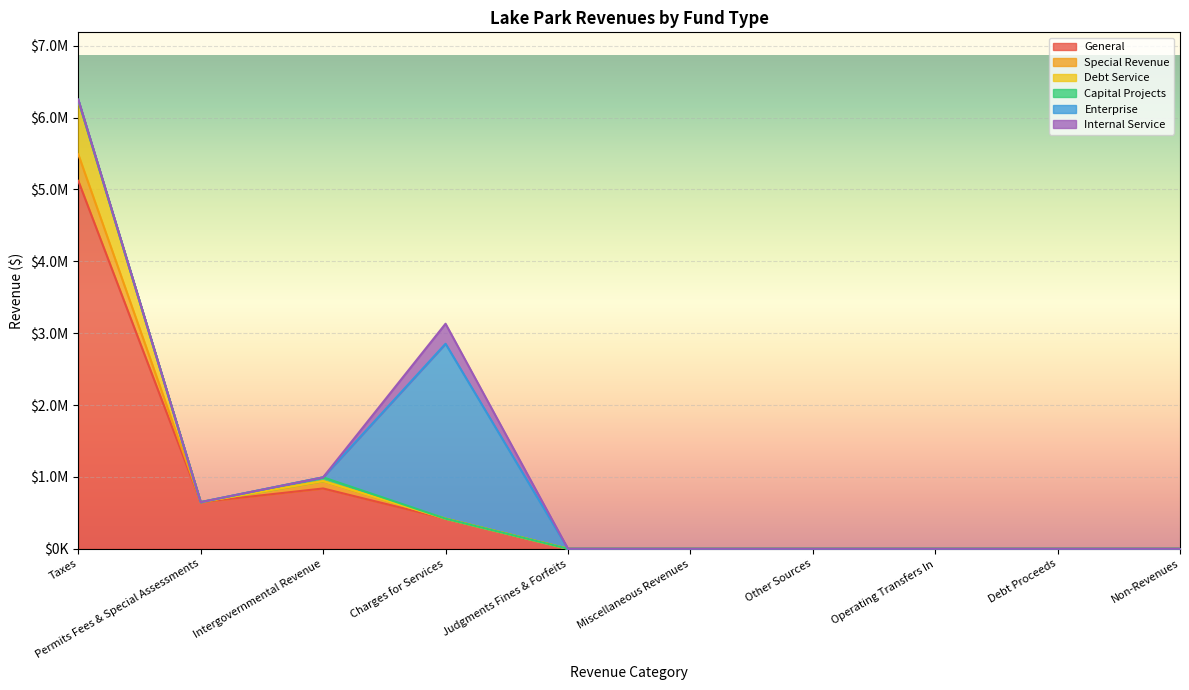

True or false: Special Revenue and Debt Service cross at least once.

False